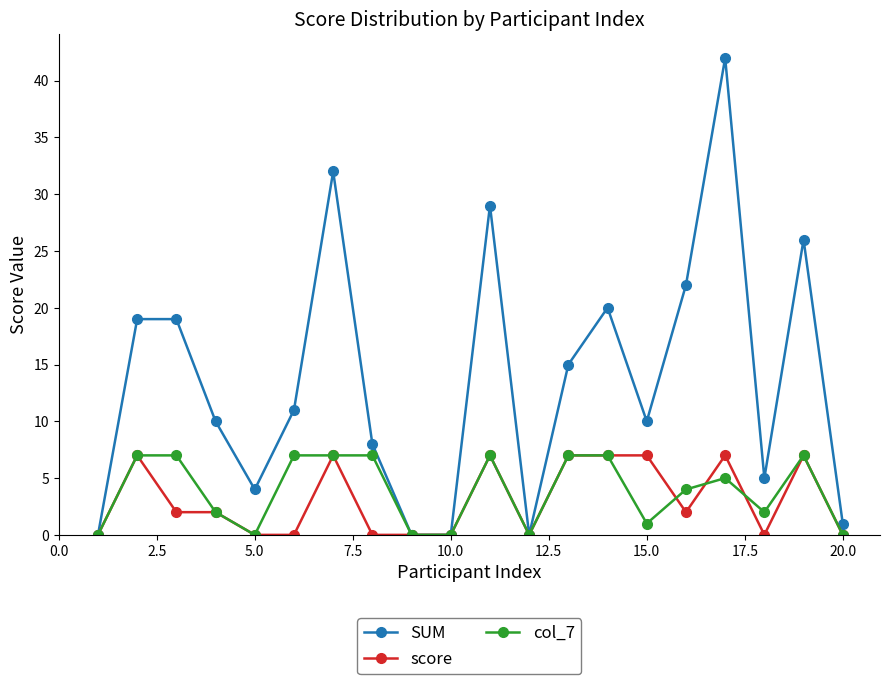

Reading left to right, what are all the values shown in this chart?

SUM: 0	19	19	10	4	11	32	8	0	0	29	0	15	20	10	22	42	5	26	1
score: 0	7	2	2	0	0	7	0	0	0	7	0	7	7	7	2	7	0	7	0
col_7: 0	7	7	2	0	7	7	7	0	0	7	0	7	7	1	4	5	2	7	0